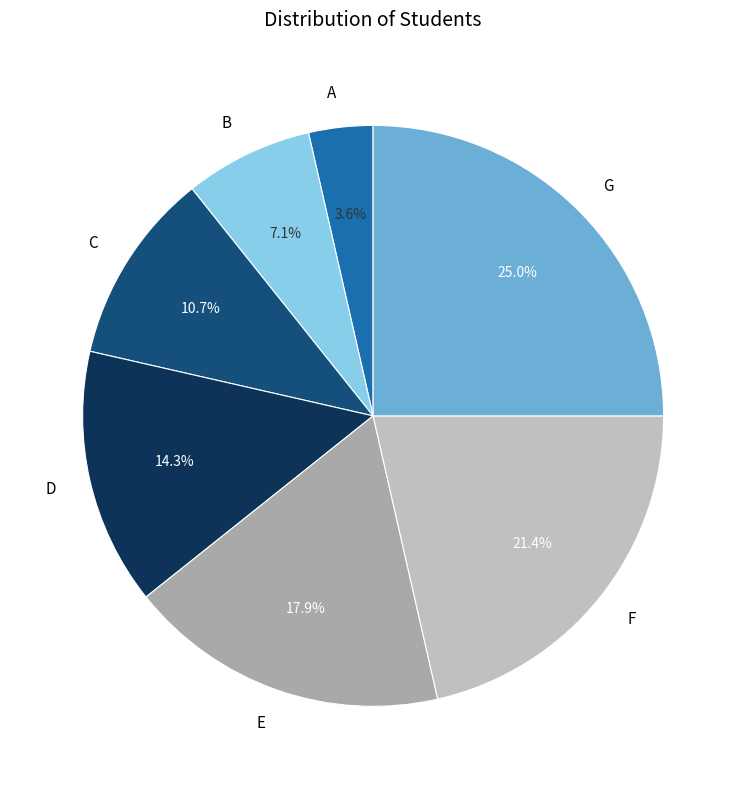

To the nearest percent, what is the difference between the largest and smallest slice percentages?

21%